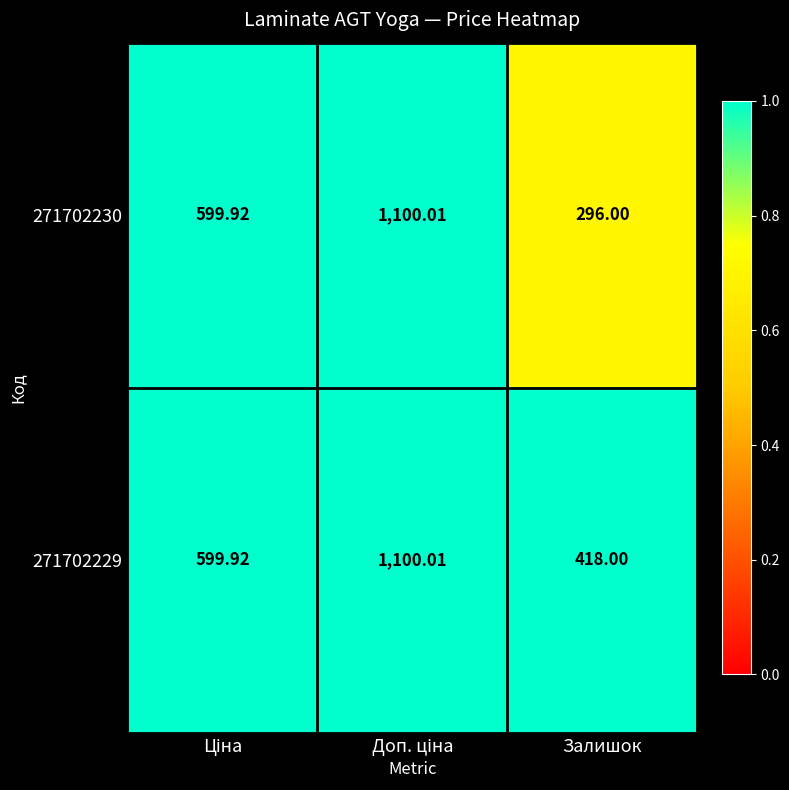

Which category has the lowest value across all series?

Залишок